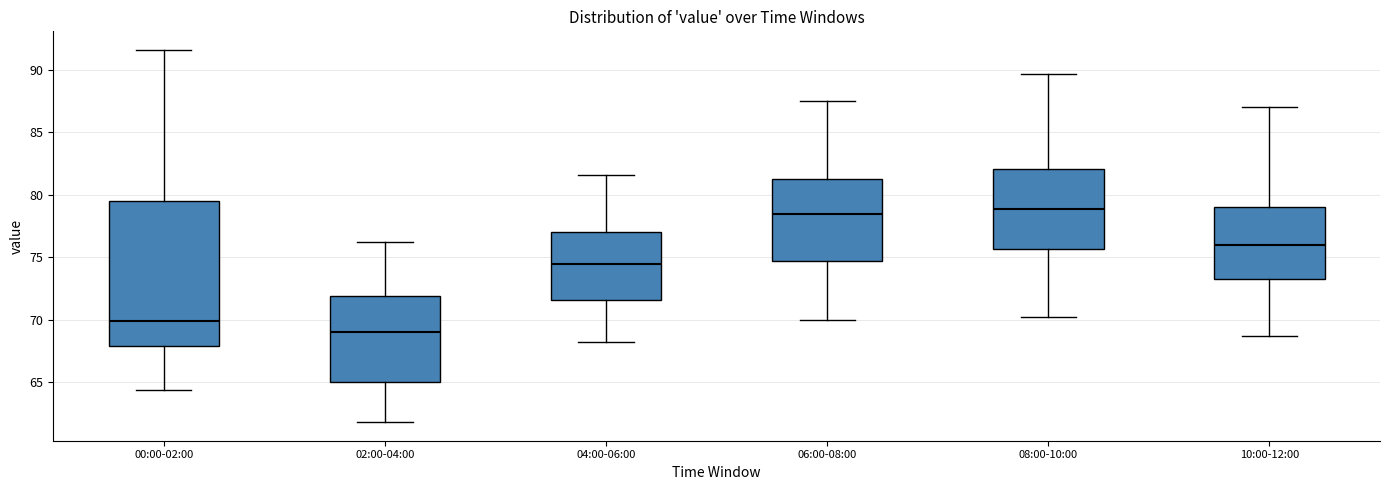

Where is the lower edge of the box for 02:00-04:00 on the y-axis? The values are not printed on the chart, so give them approximately, as read against the axis.

65.0